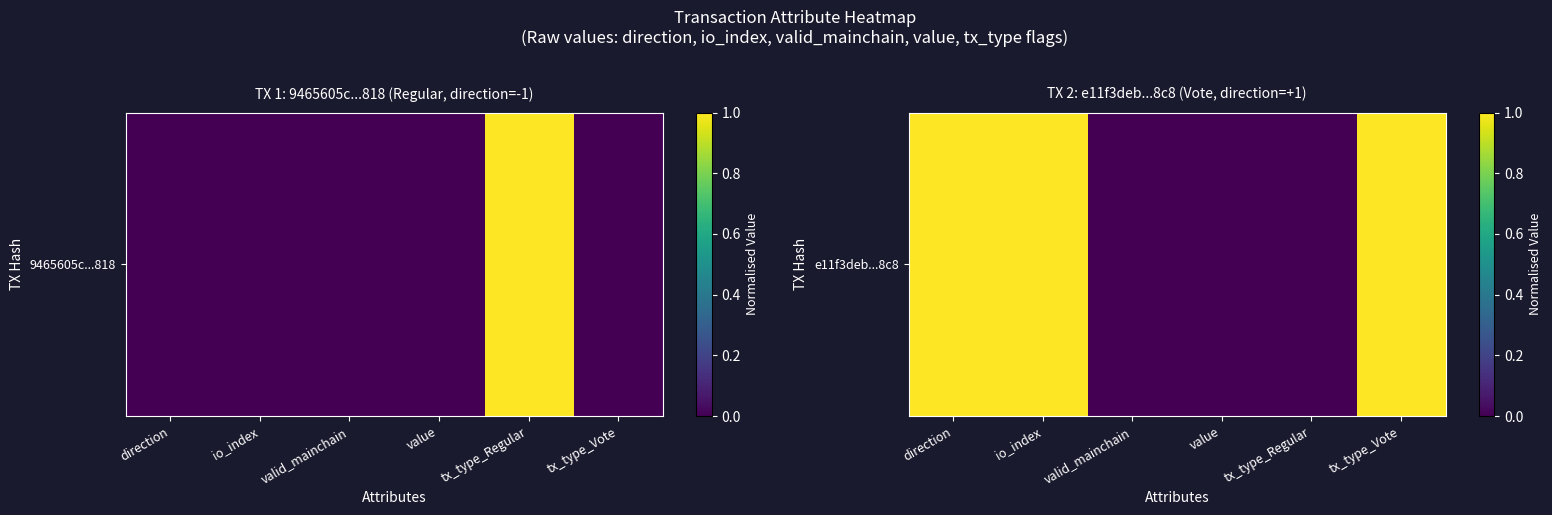

What is the sum of the values at valid_mainchain and tx_type_Vote?

1